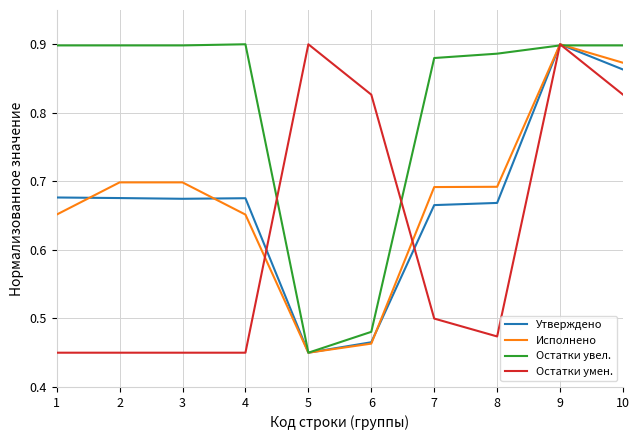

At which label is Исполнено closest to 0?

5